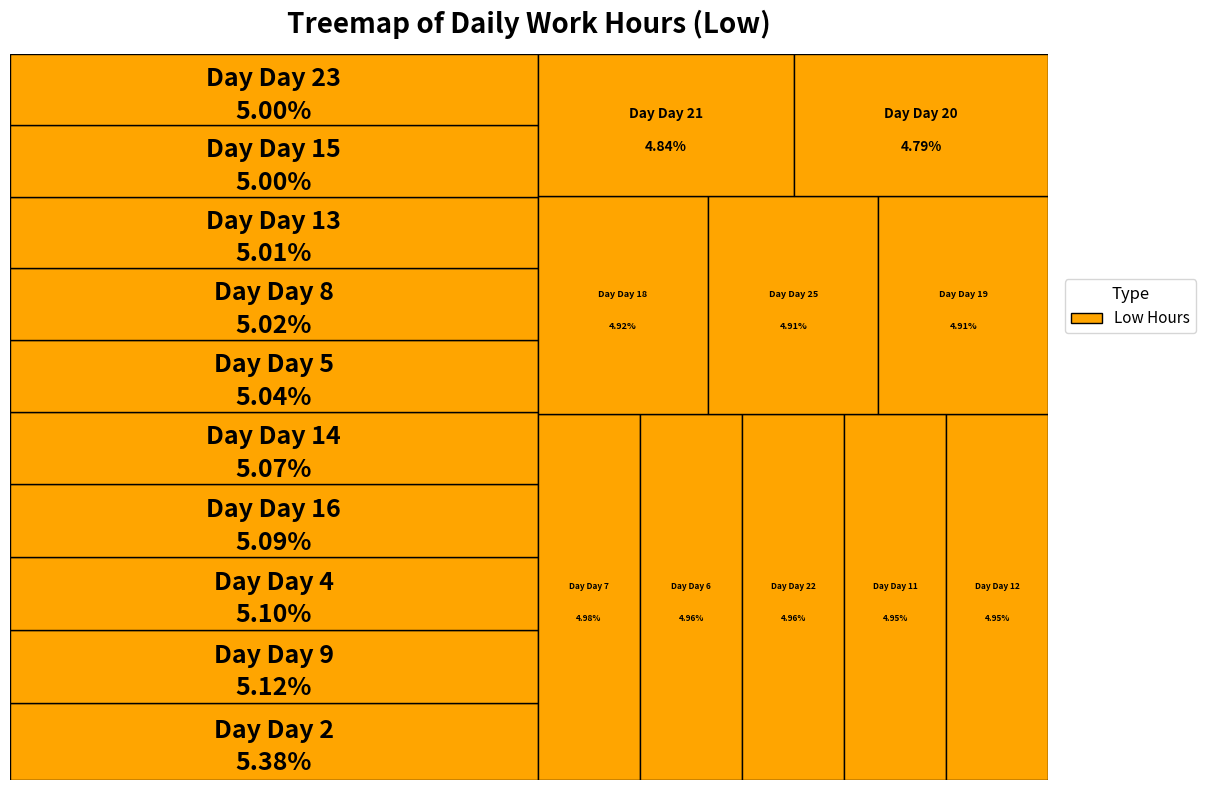

The 21 slice represents 5% of the pie. True or false?

True